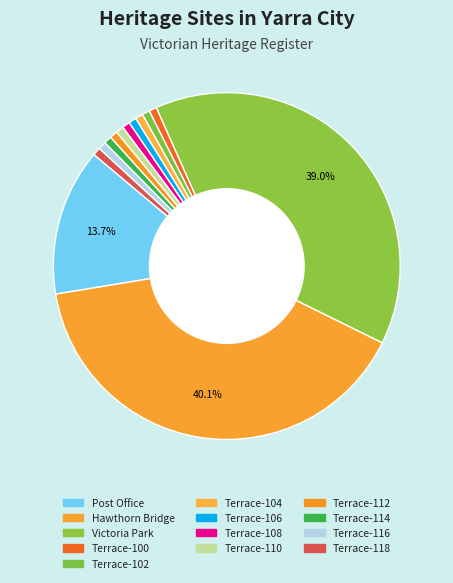

Which slice is the smallest?

TERRACE (100 PATERSON)